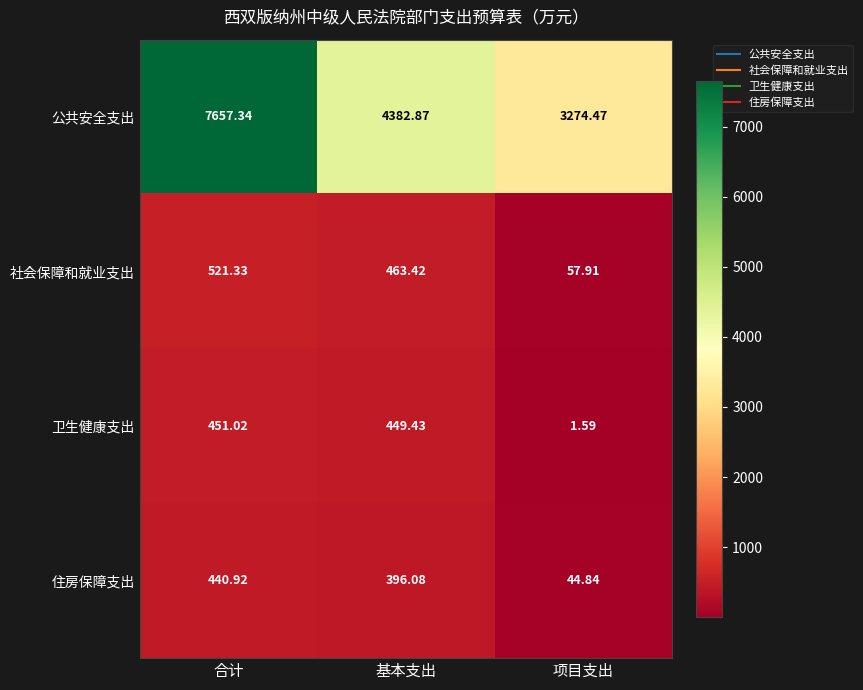

List the labels in order of 社会保障和就业支出 value, smallest first.

项目支出, 基本支出, 合计